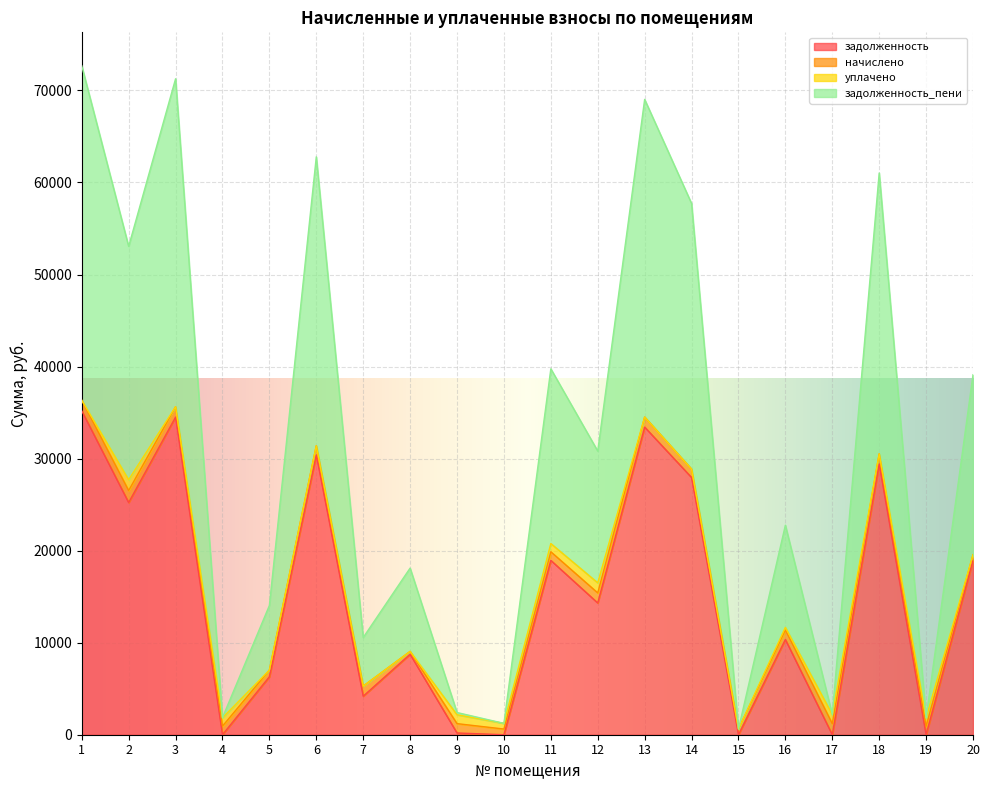

Is the value of задолженность at 6 greater than the value of задолженность_пени at 13?

No